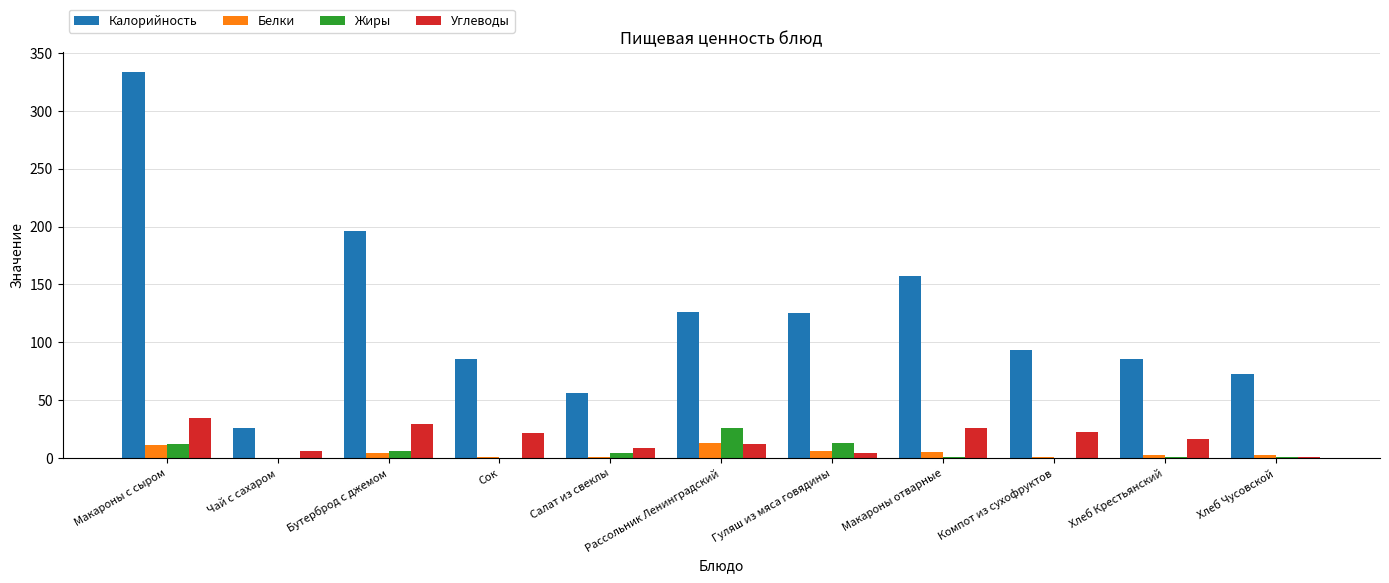

Where does the Калорийность series first go above 93?

Макароны с сыром